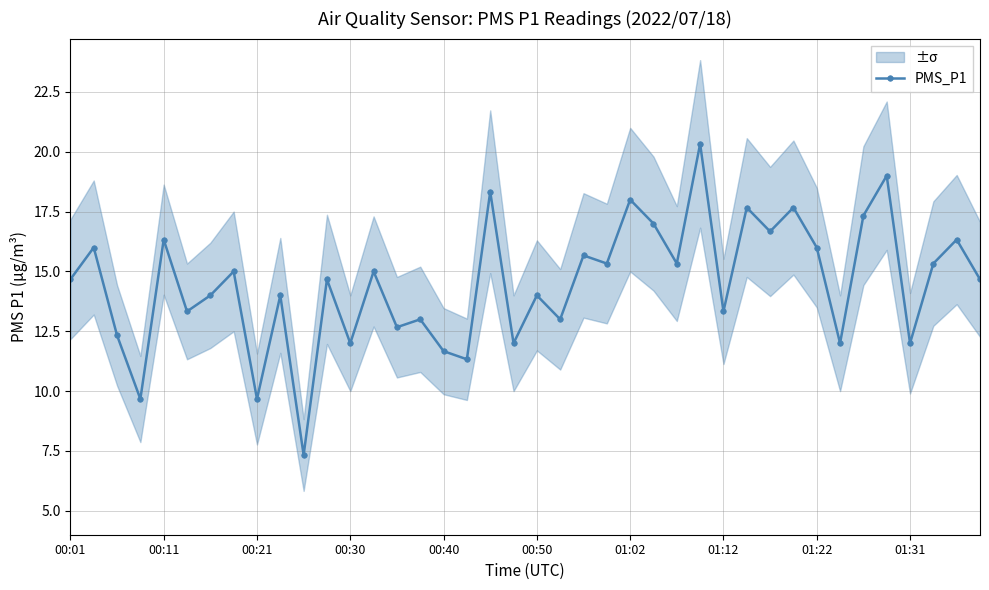

True or false: PMS_P1 has a value of 4.6 at 00:01.

False